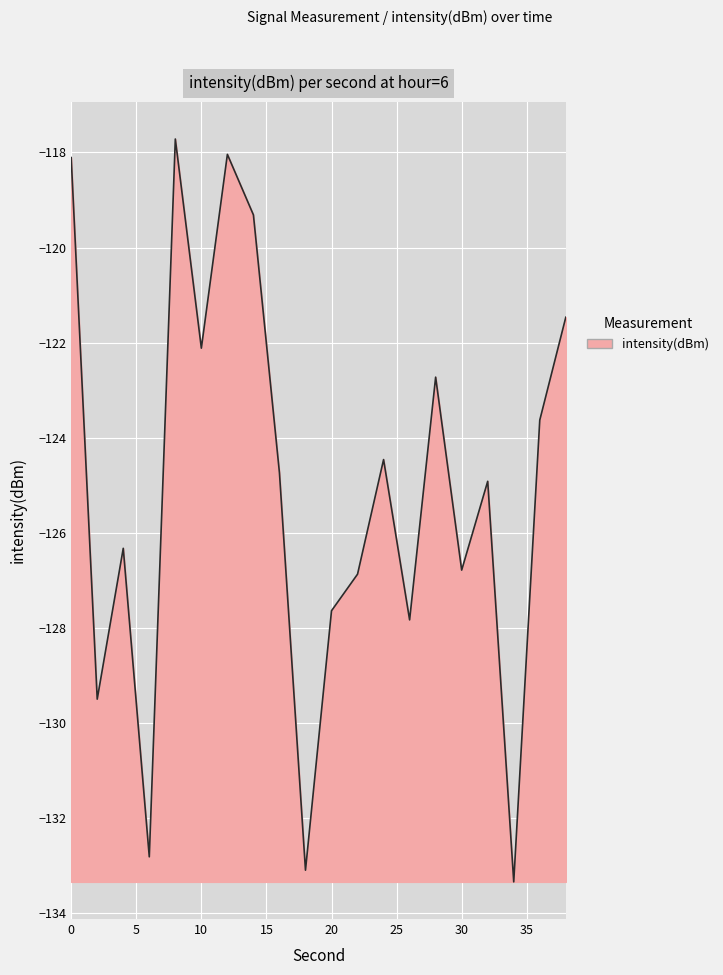

What is the maximum value shown in the chart?

-117.7